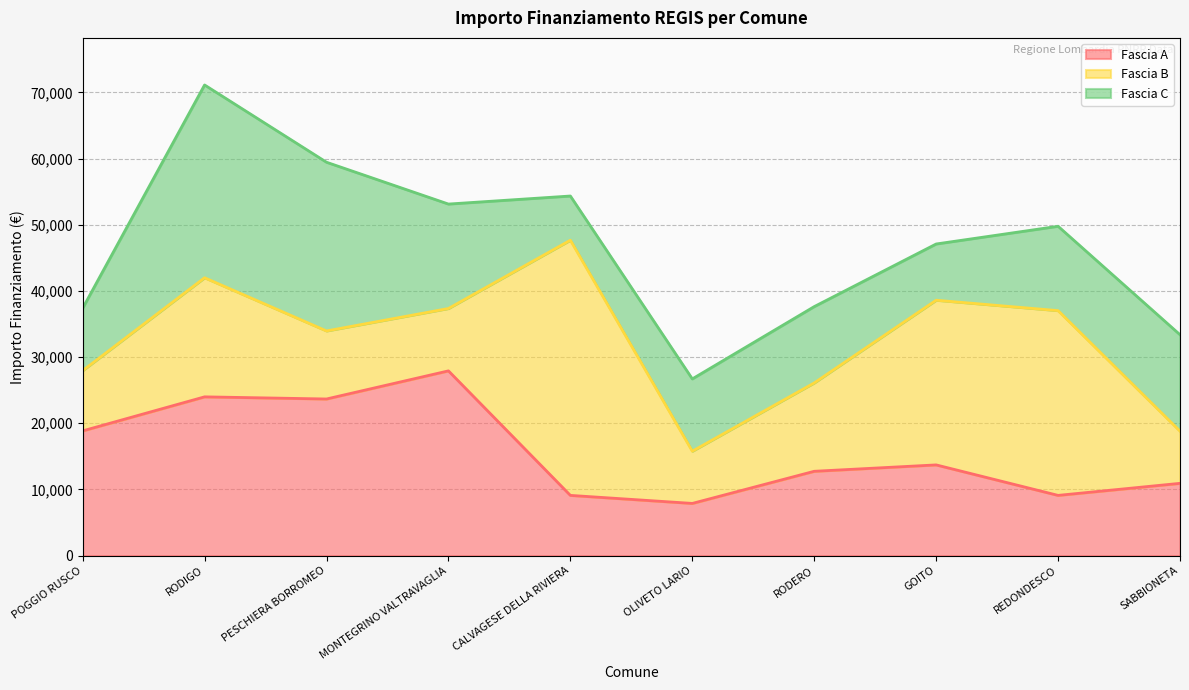

At which label does Fascia C reach its peak?

RODIGO